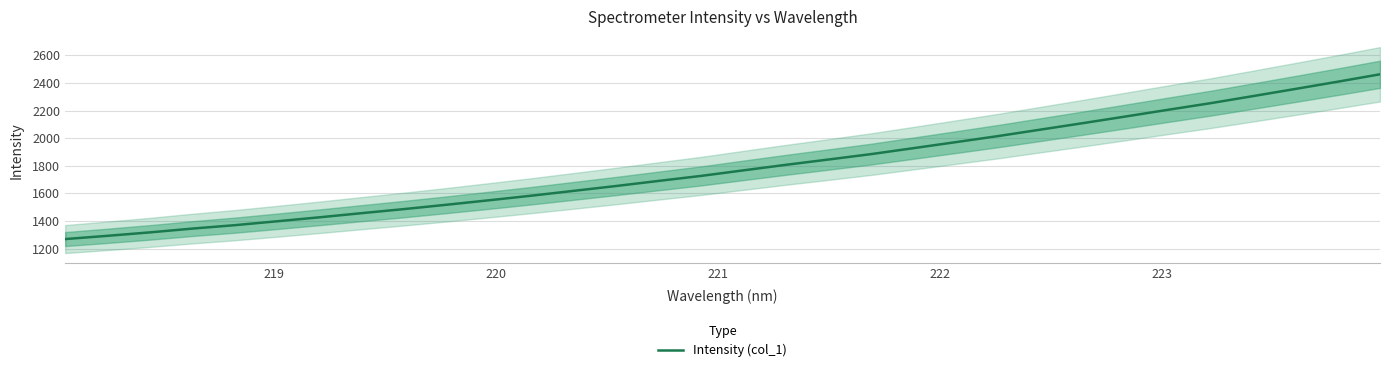

What is the highest value of the Intensity (col_1) series?

2462.9